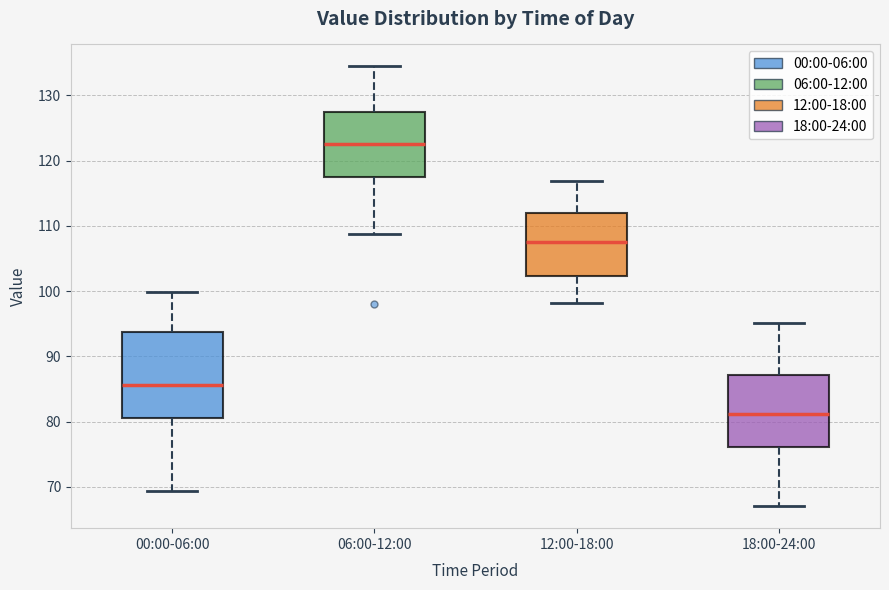

Reading left to right, read every box against the y-axis: the position of its median line, the range the box covers, and the ends of its whiskers. The values are not printed on the chart, so give them approximately, as read against the axis.

00:00-06:00: median 86, box 81 to 94, whiskers 69 to 100
06:00-12:00: median 123, box 117 to 128, whiskers 109 to 134
12:00-18:00: median 108, box 102 to 112, whiskers 98 to 117
18:00-24:00: median 81, box 76 to 87, whiskers 67 to 95